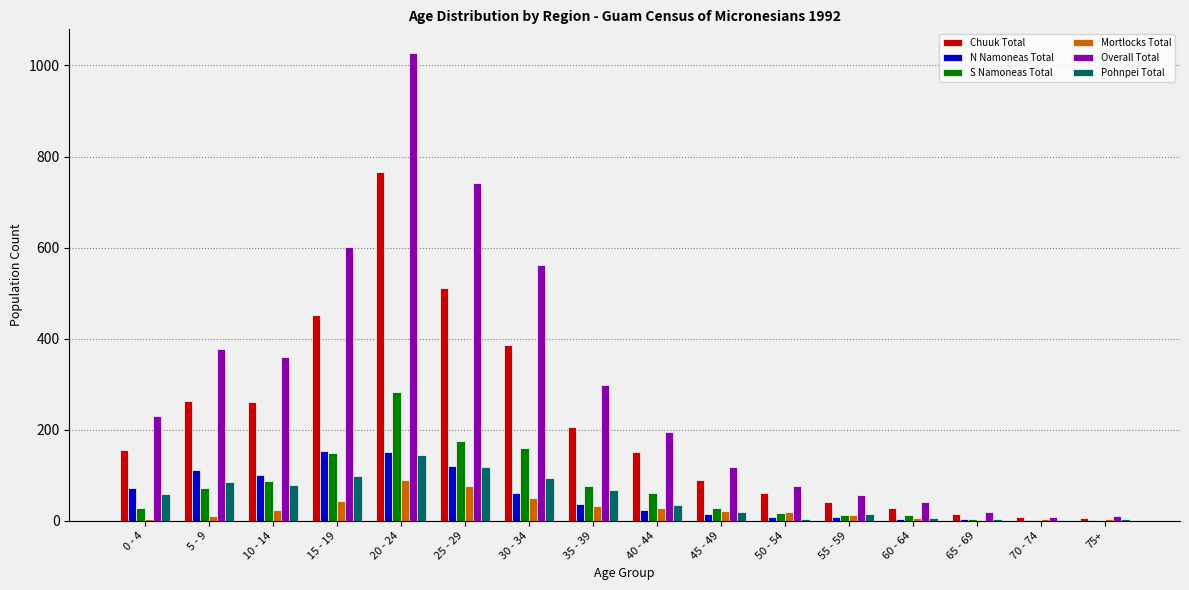

What is the difference between the S Namoneas Total values at 20 - 24 and 35 - 39?

206